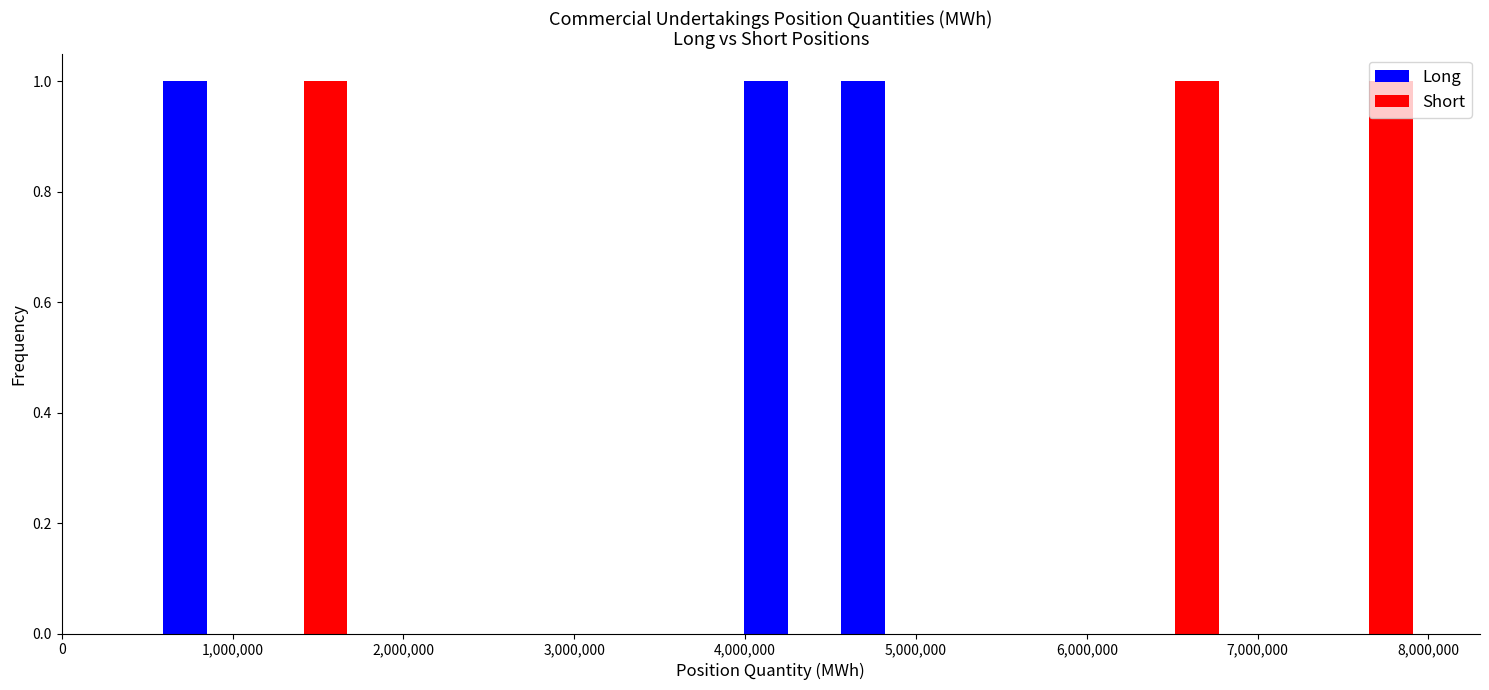

Reading left to right, list every range on the x-axis with the height of the bar of each series over it. Neither the bar edges nor the heights are printed on the chart, so give them approximately, as read against the axes.

0 to 600000: Long=0	Short=0
600000 to 1100000: Long=1	Short=0
1100000 to 1700000: Long=0	Short=1
1700000 to 2300000: Long=0	Short=0
2300000 to 2800000: Long=0	Short=0
2800000 to 3400000: Long=0	Short=0
3400000 to 4000000: Long=0	Short=0
4000000 to 4500000: Long=1	Short=0
4500000 to 5100000: Long=1	Short=0
5100000 to 5700000: Long=0	Short=0
5700000 to 6200000: Long=0	Short=0
6200000 to 6800000: Long=0	Short=1
6800000 to 7400000: Long=0	Short=0
7400000 to 7900000: Long=0	Short=1